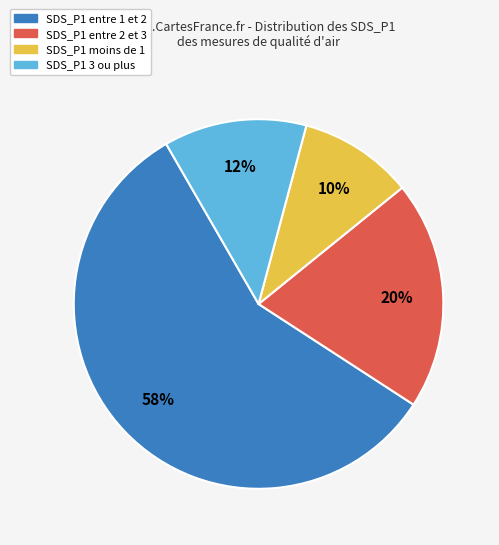

Is there any slice that represents more than half of the pie?

Yes